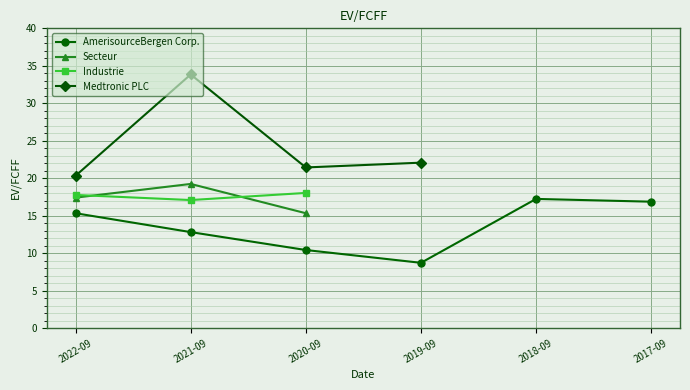

How many positive values does the Industrie series have?

3